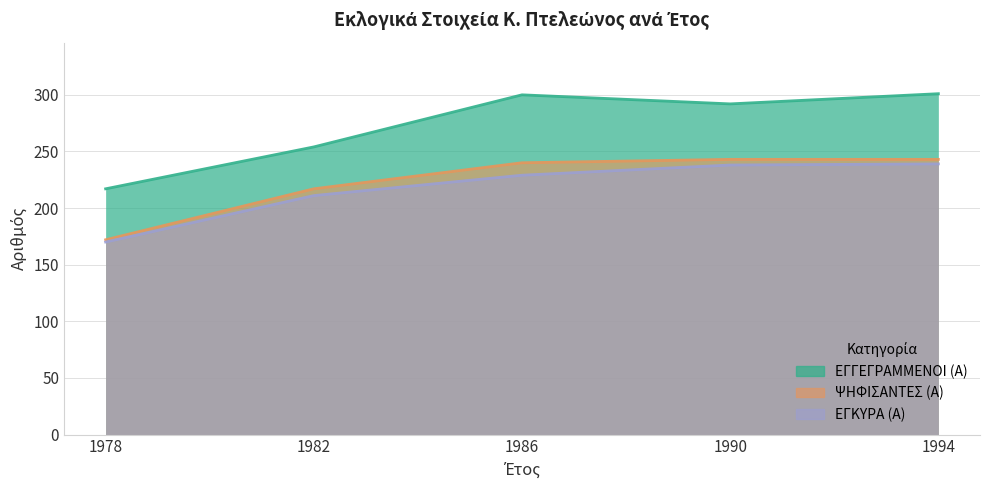

At which label does ΕΓΓΕΓΡΑΜΜΕΝΟΙ (Α) first exceed 292?

1986